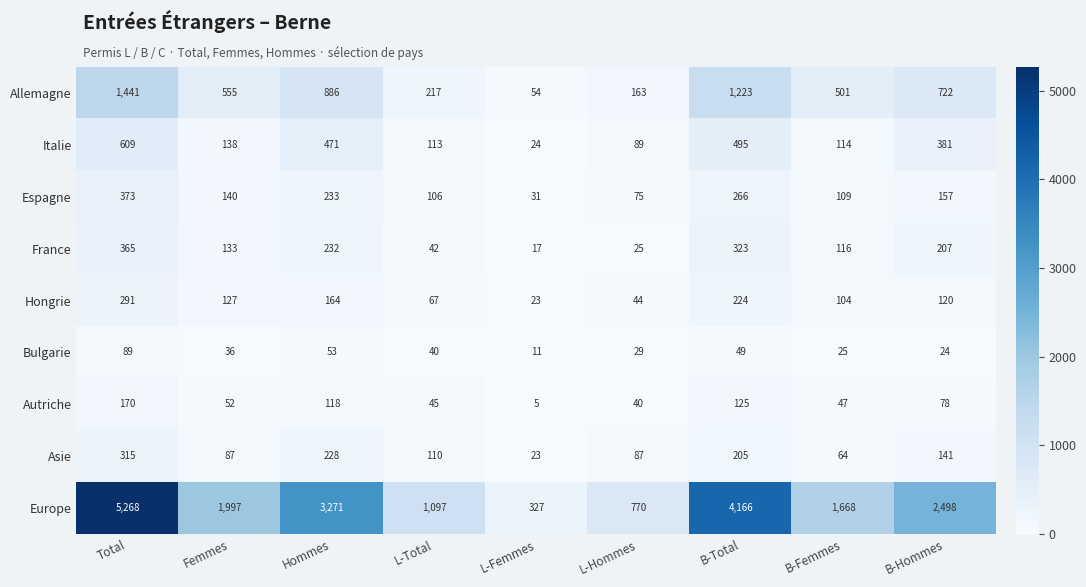

Rank the series by their maximum value, from highest to lowest.

Europe, Allemagne, Italie, Espagne, France, Asie, Hongrie, Autriche, Bulgarie